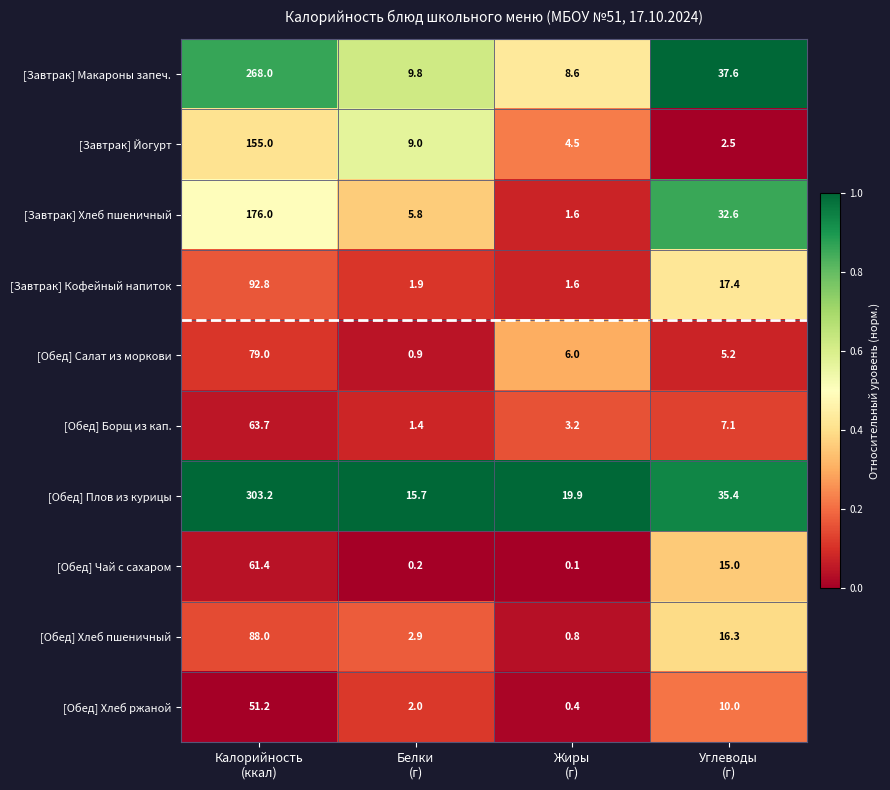

At which category is the sum across all series the highest?

Калорийность
(ккал)